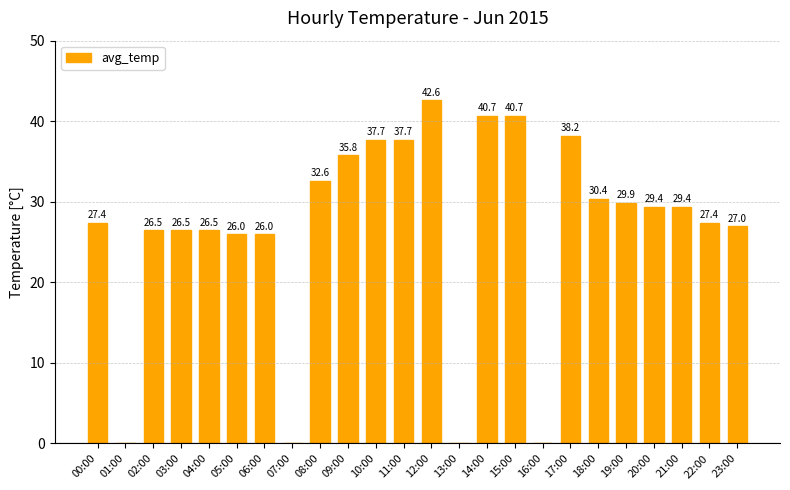

The chart shows a value of 9.5 at 14:00. True or false?

False